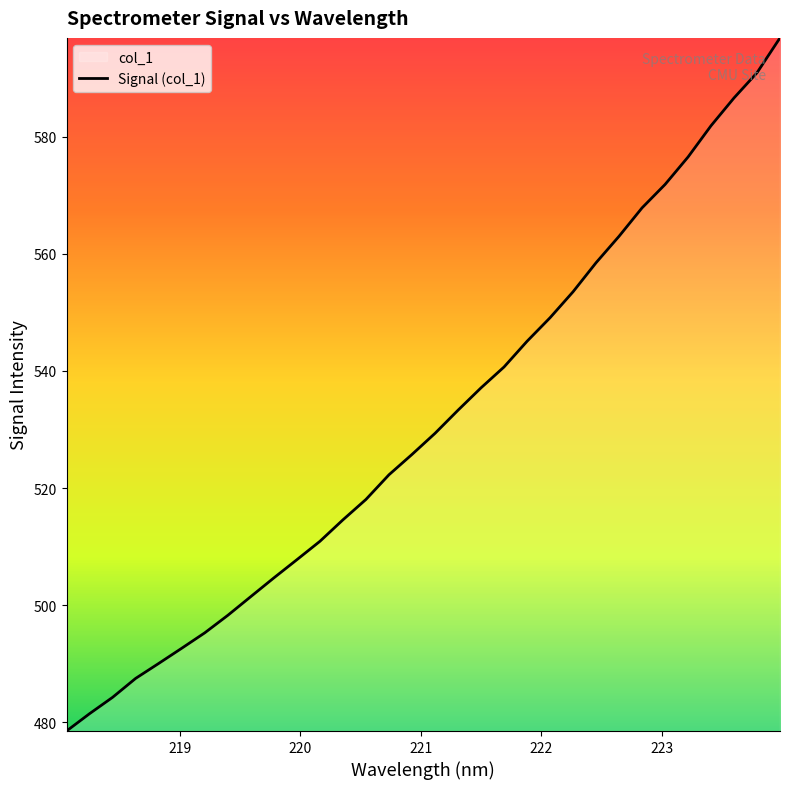

Count the number of values greater than 529.

16